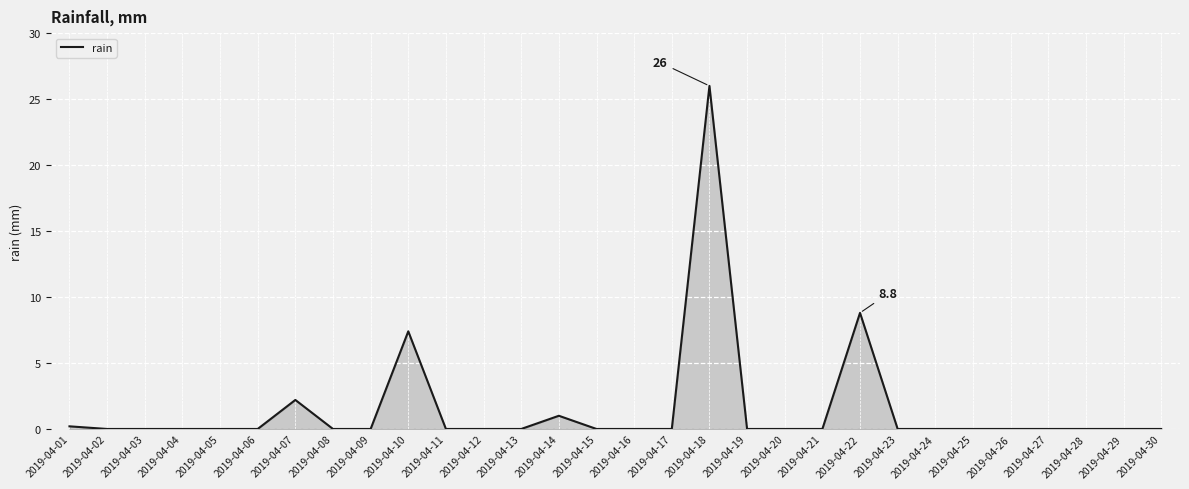

Does the chart display data point markers on the line(s)?

No